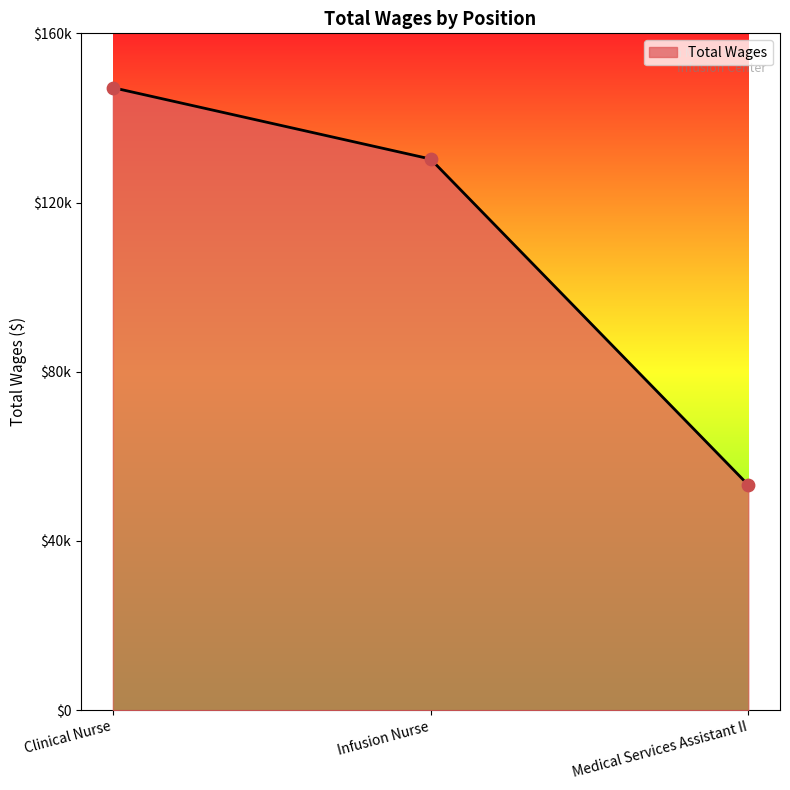

Between Medical Services Assistant II and Infusion Nurse, which is larger?

Infusion Nurse